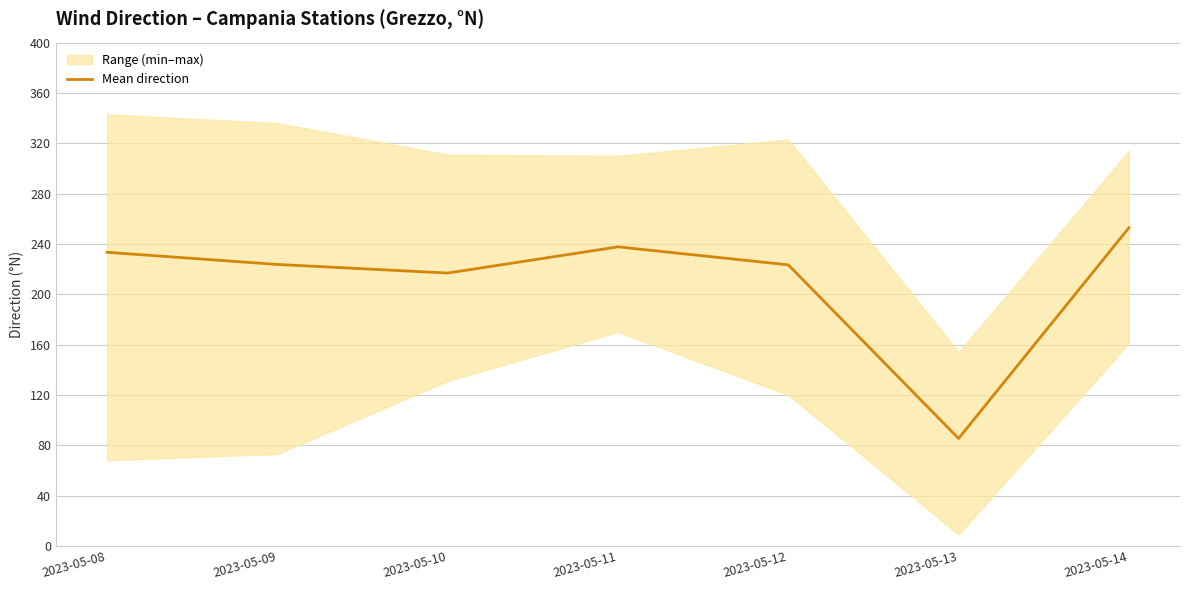

How many values are below 223?

2